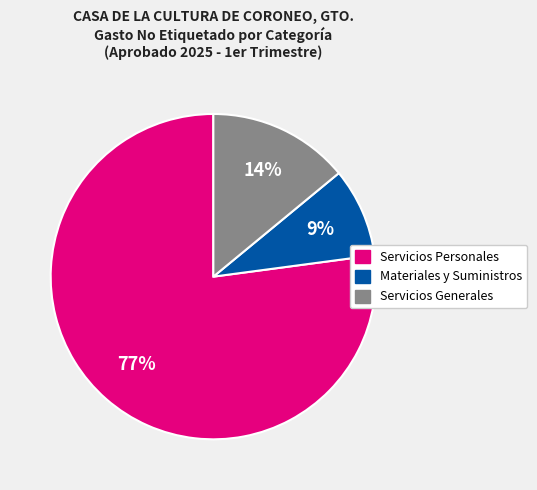

The Materiales y Suministros slice represents 17% of the pie. True or false?

False